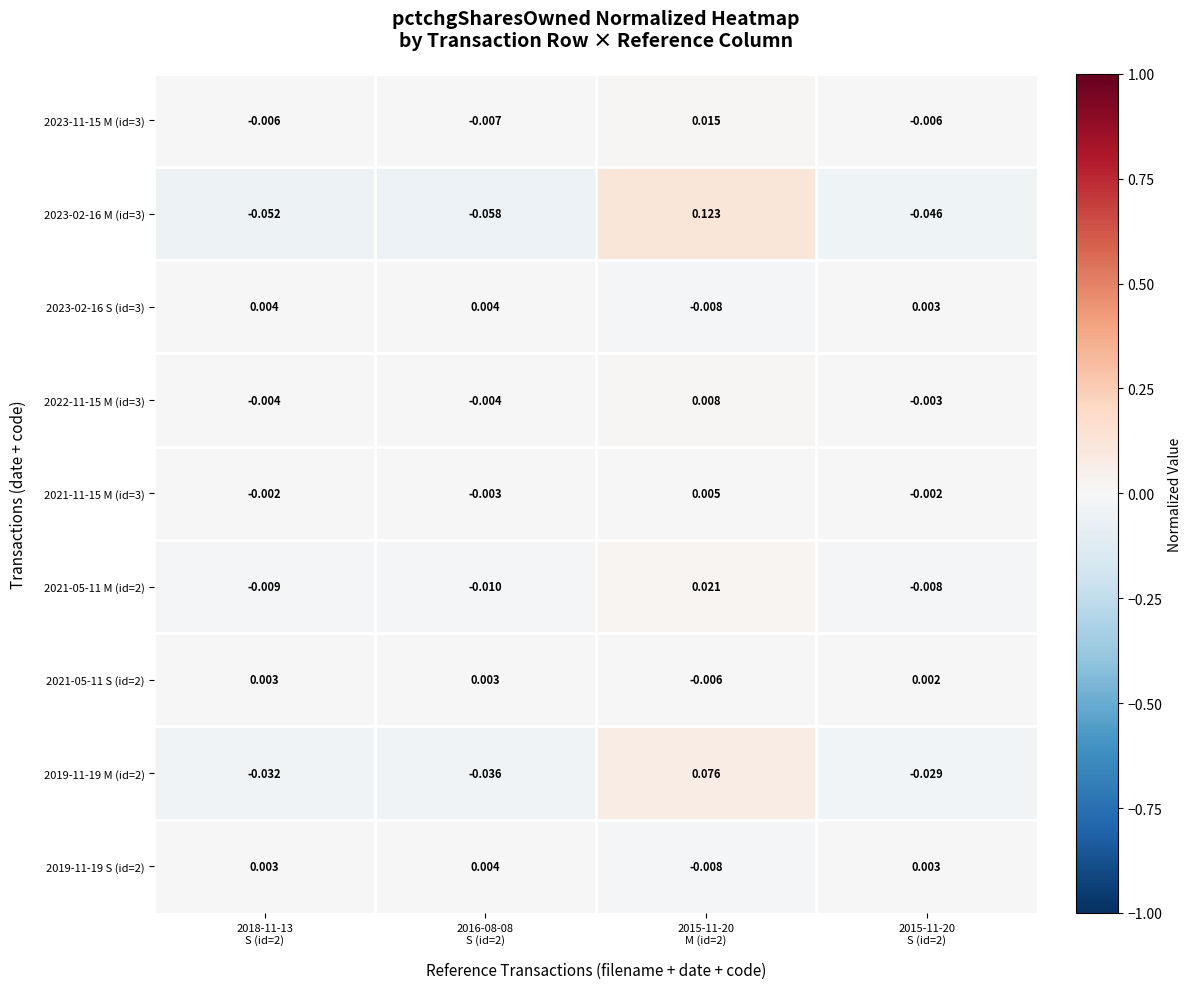

Which series changed the most between 2015-11-20
M (id=2) and 2015-11-20
S (id=2)?

2023-02-16 M (id=3)